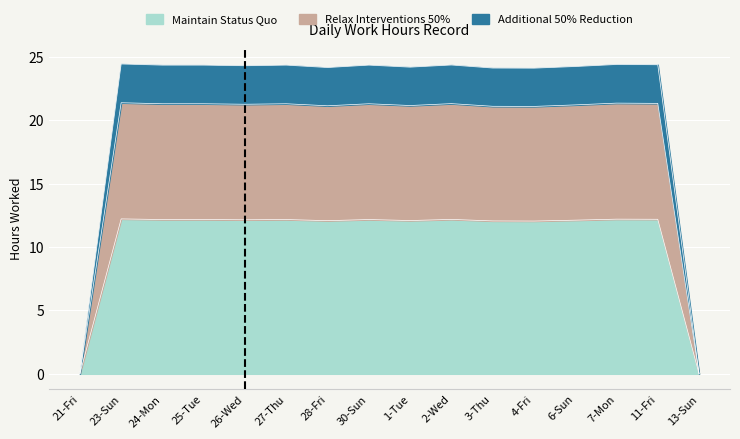

Does the chart display data point markers on the line(s)?

No